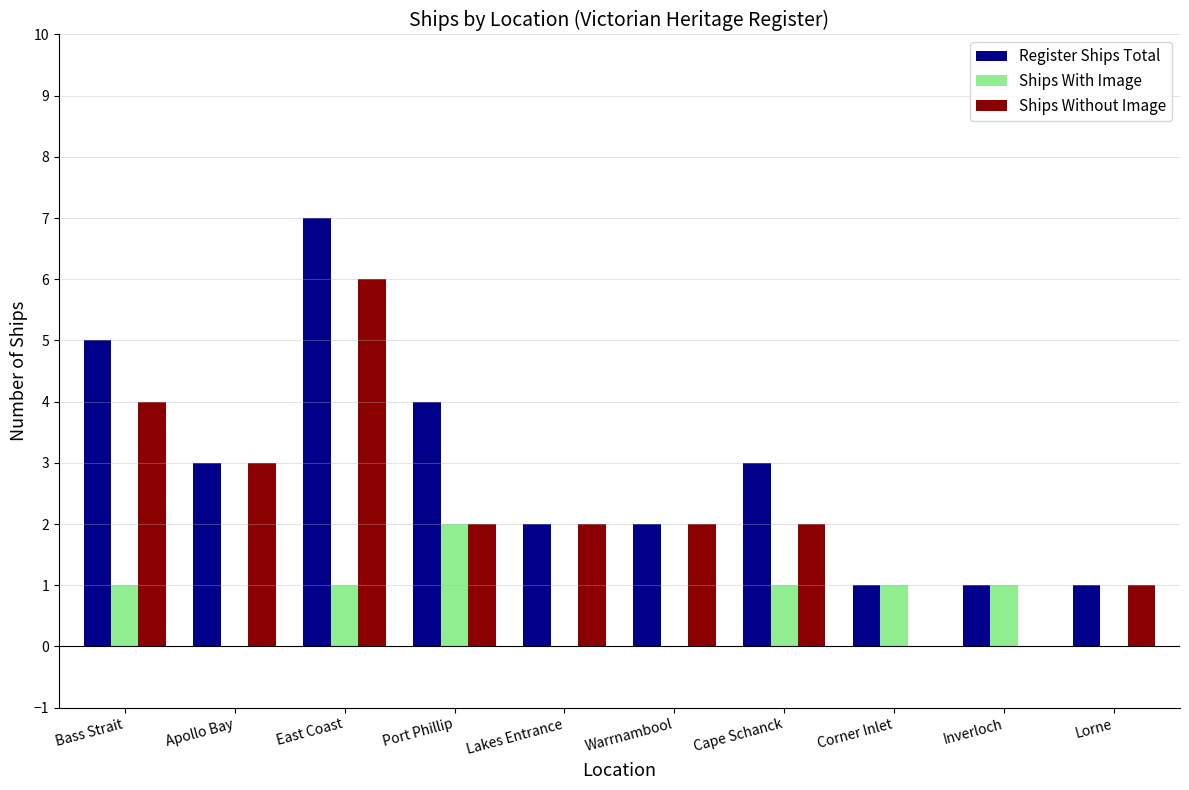

True or false: Ships Without Image has a value of 2 at Port Phillip.

True